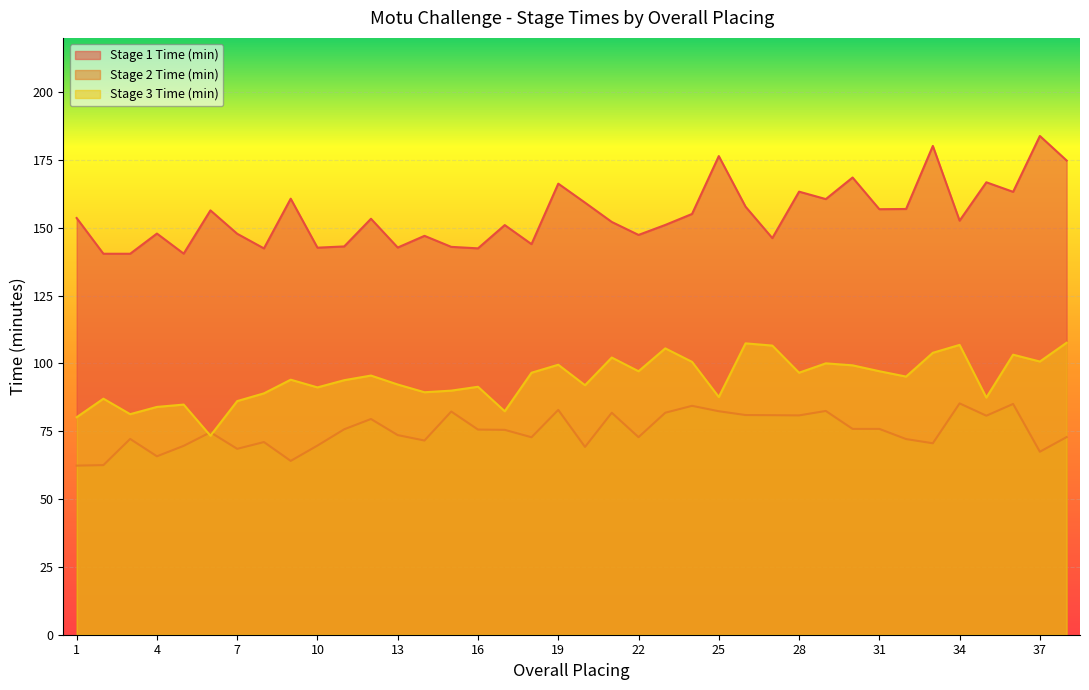

What is the difference between the maximum and second lowest values in the Stage 3 Time (min) series?

27.5